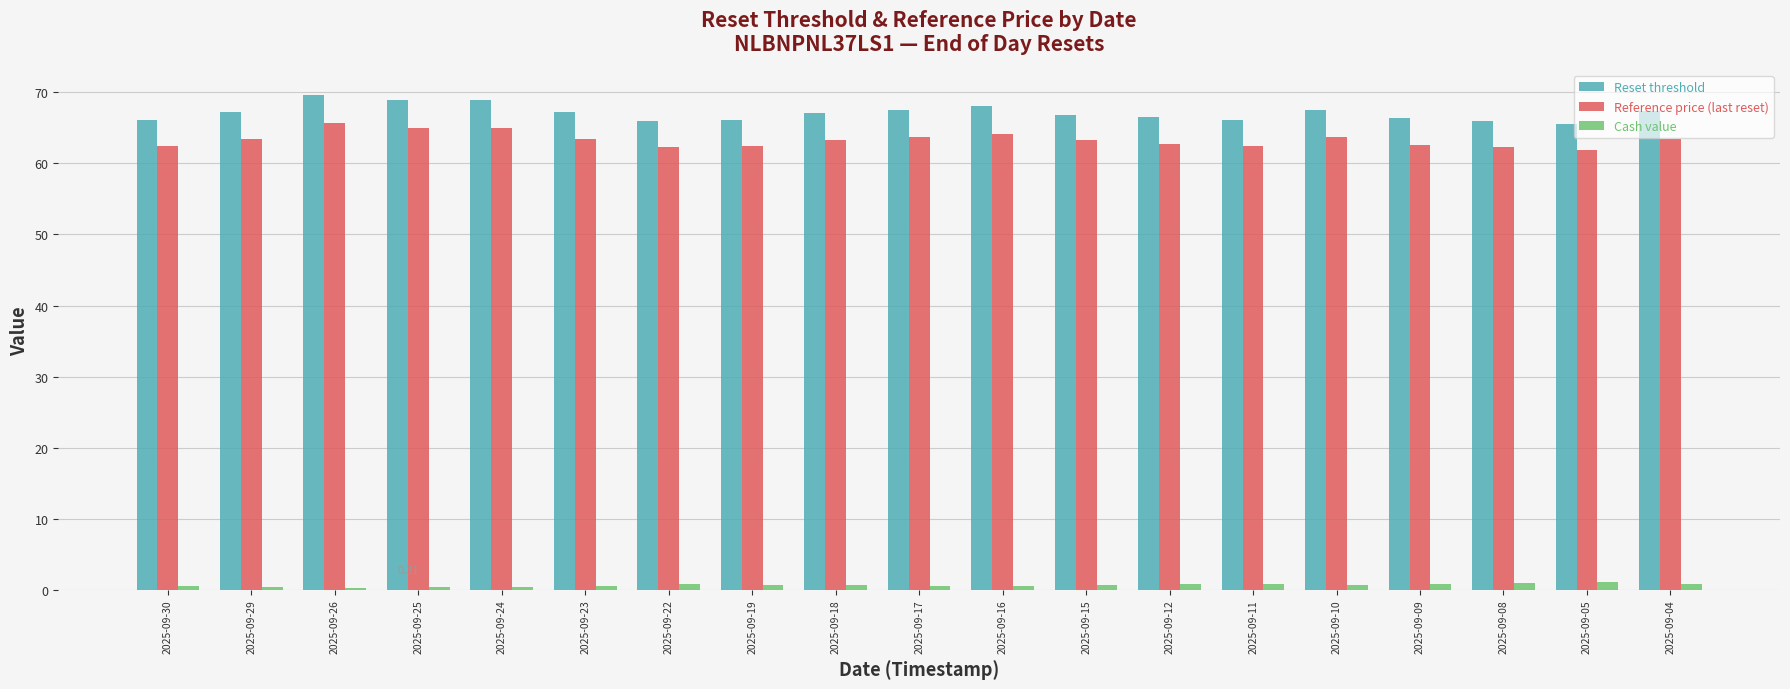

List the series in order of their peak value, highest first.

Reset threshold, Reference price (last reset), Cash value